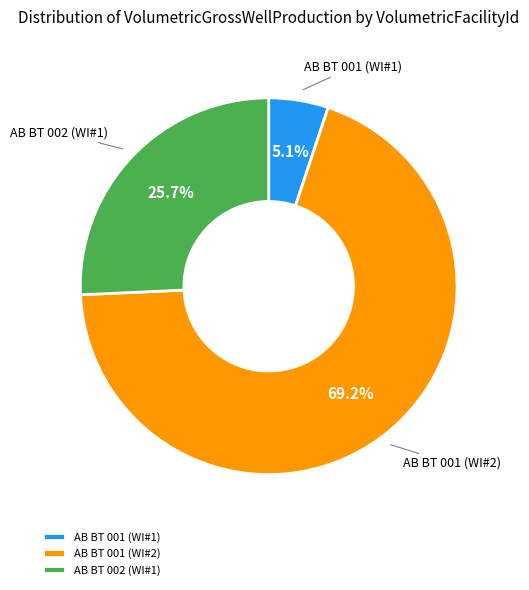

Is AB BT 002 (WI#1) the majority of the pie?

No